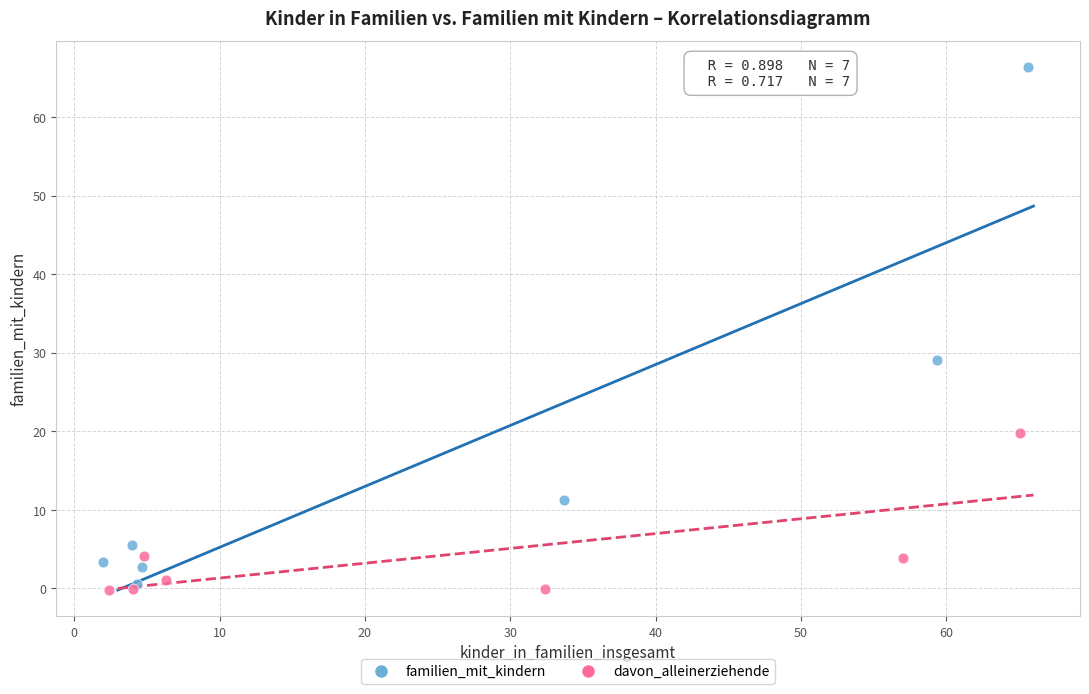

Which series contains the highest Y value?

familien_mit_kindern